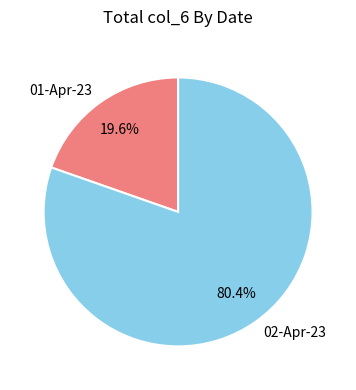

Which slice is the smallest?

01-Apr-23